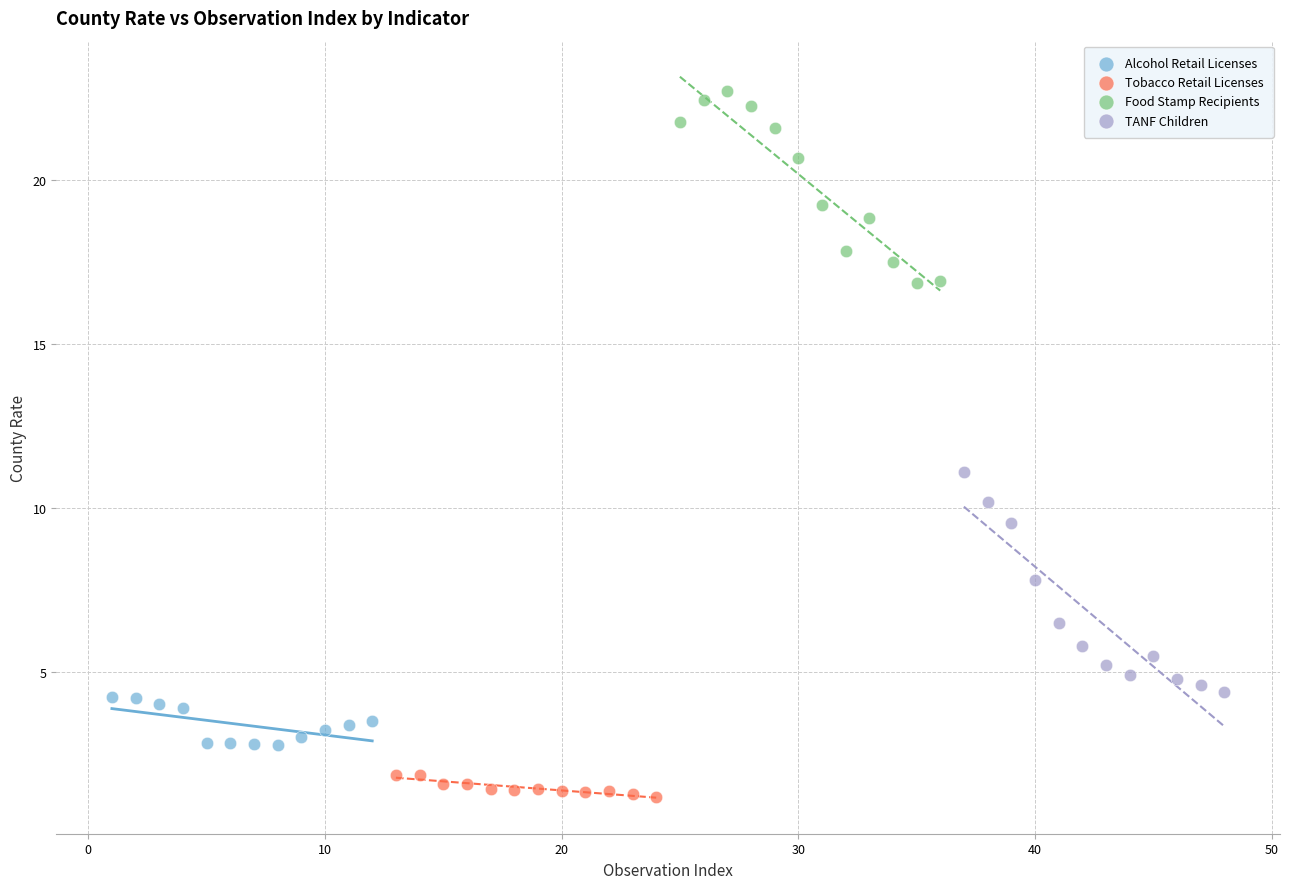

Which series reaches the maximum Y coordinate?

Food Stamp Recipients